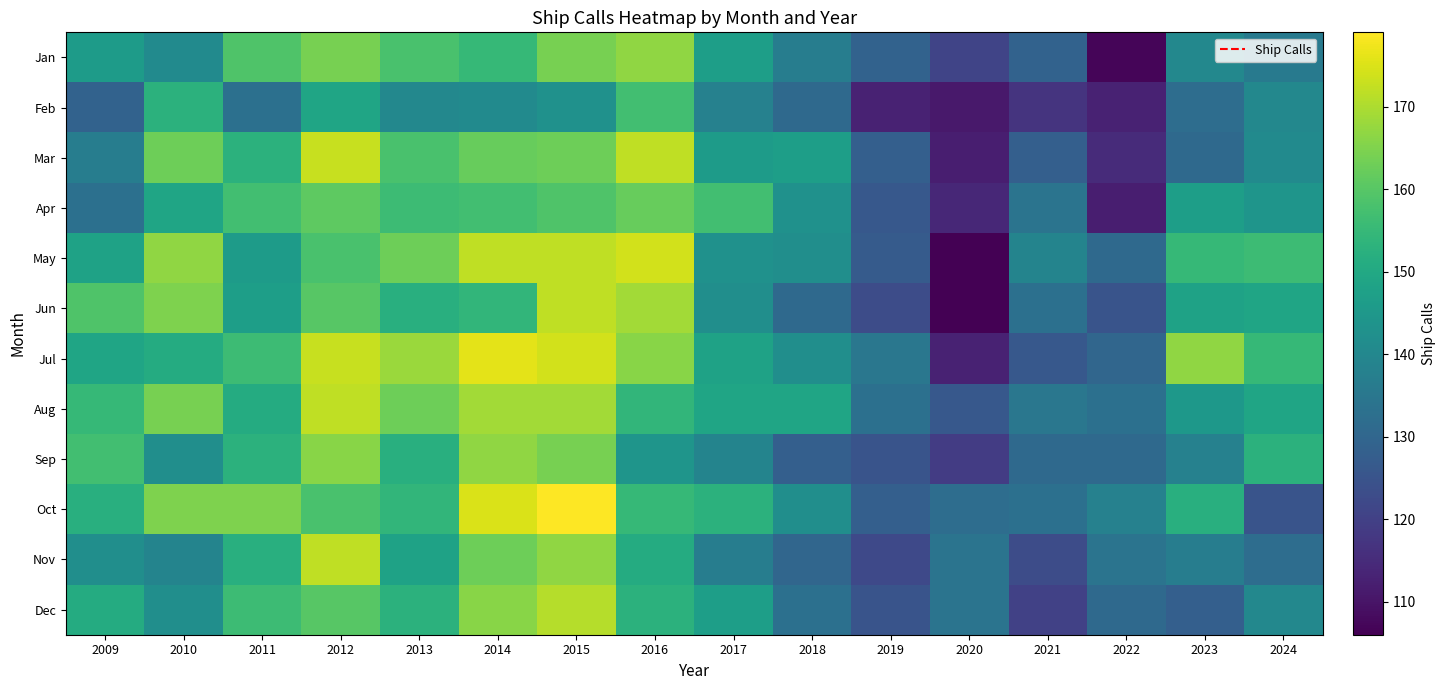

What is the total value across all series at 2015?

1997